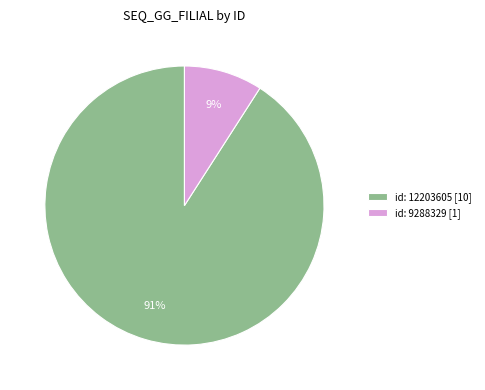

To the nearest percent, what portion does id: 9288329 represent?

9%